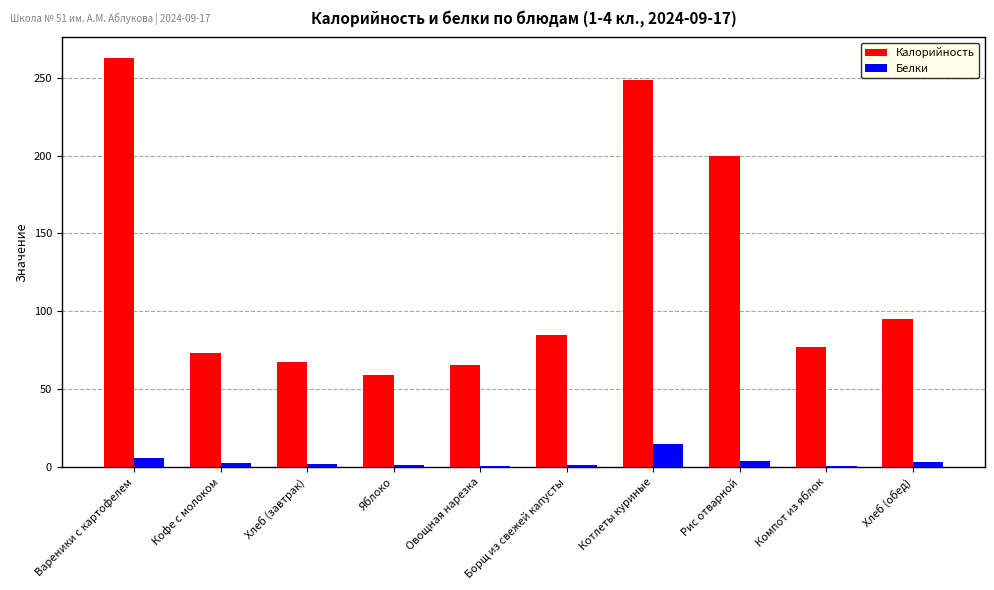

What are all the series names shown in the legend?

Калорийность, Белки